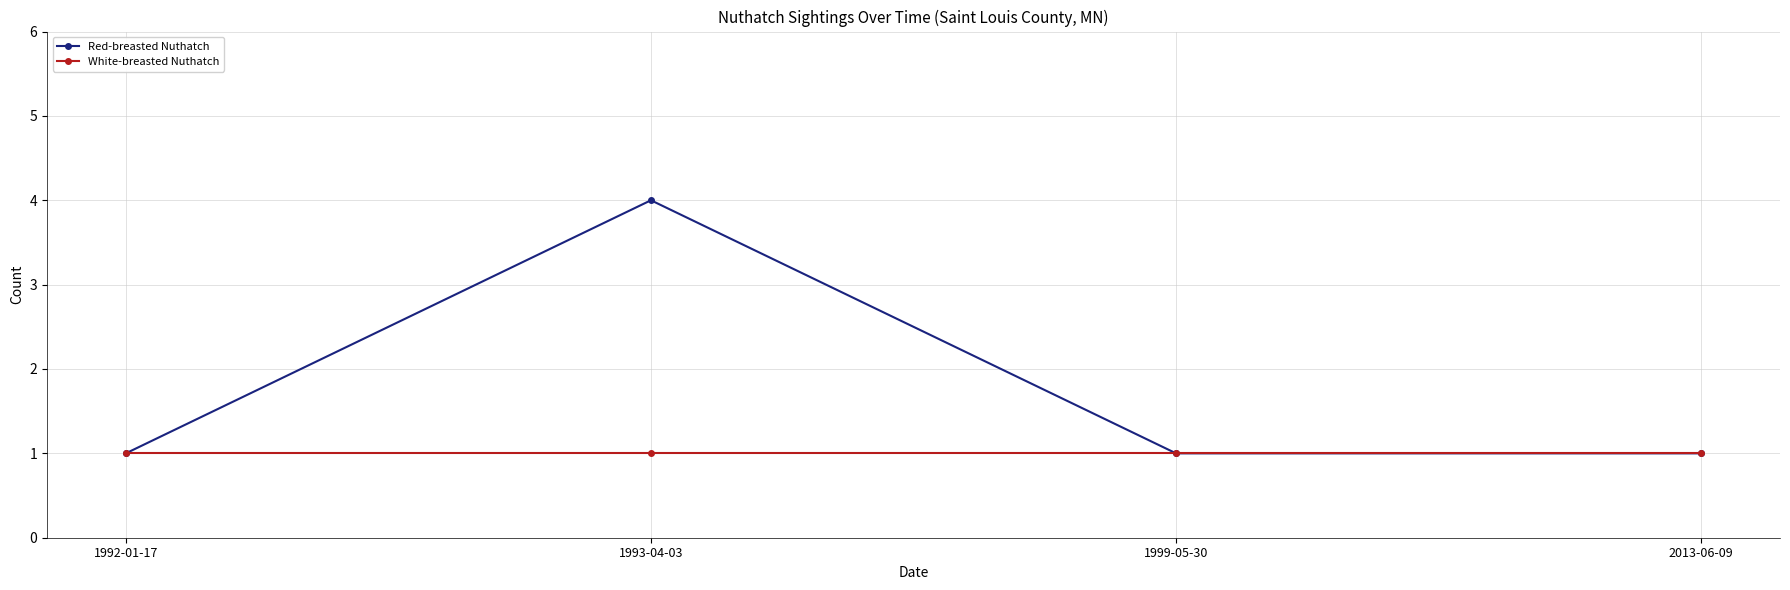

The value of Red-breasted Nuthatch at 1999-05-30 is 2. True or false?

False